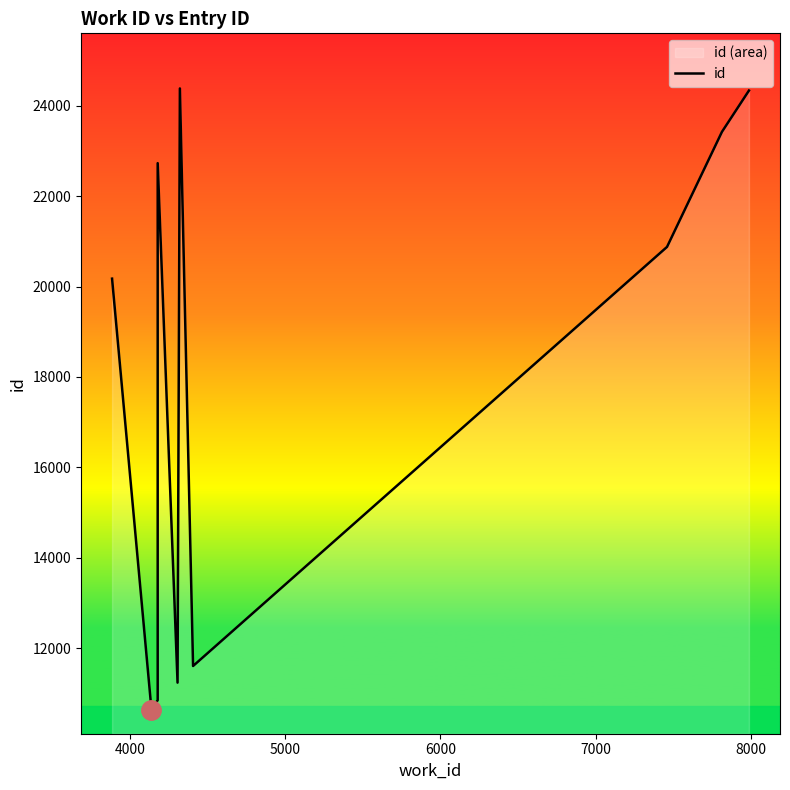

What is the sum of all values?

180254